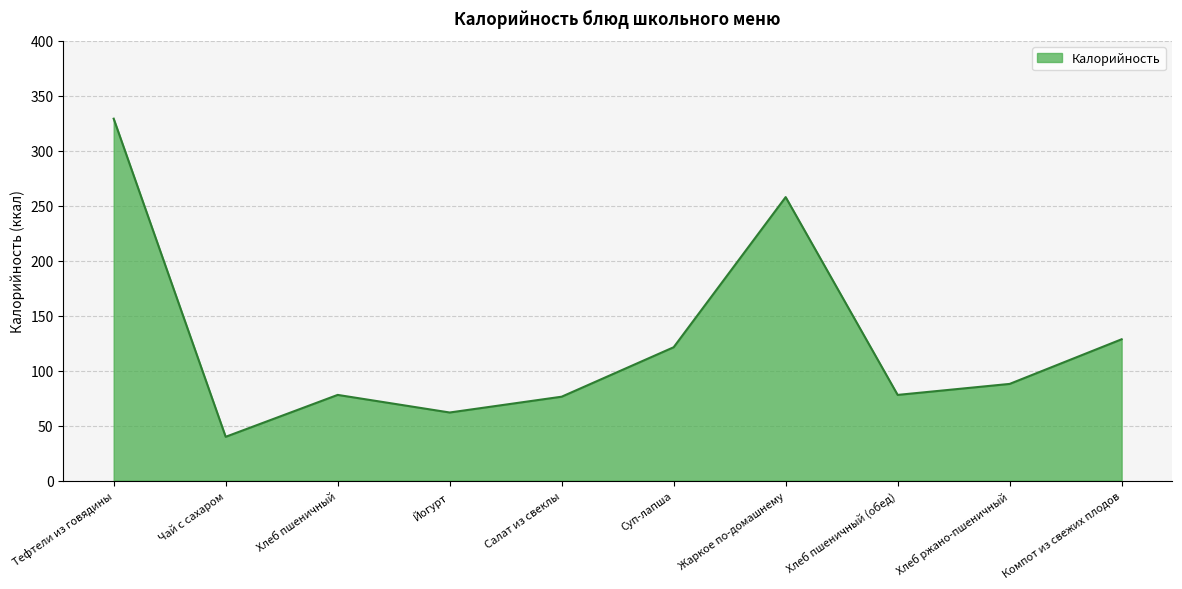

The value at Жаркое по-домашнему is 96.1. True or false?

False